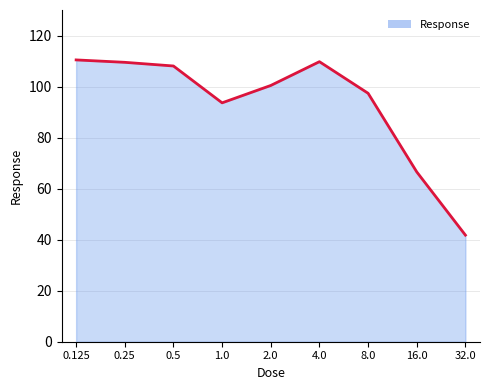

What is the difference between the maximum and minimum values?

68.7